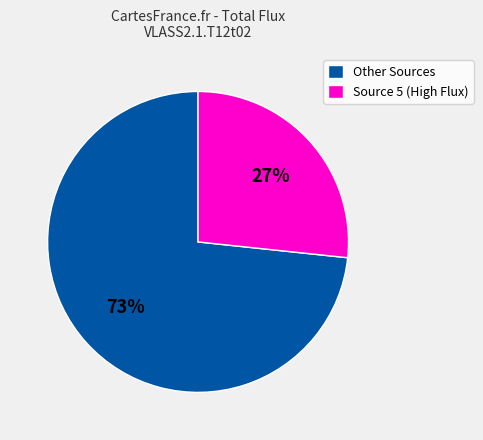

Does any single category account for the majority?

Yes